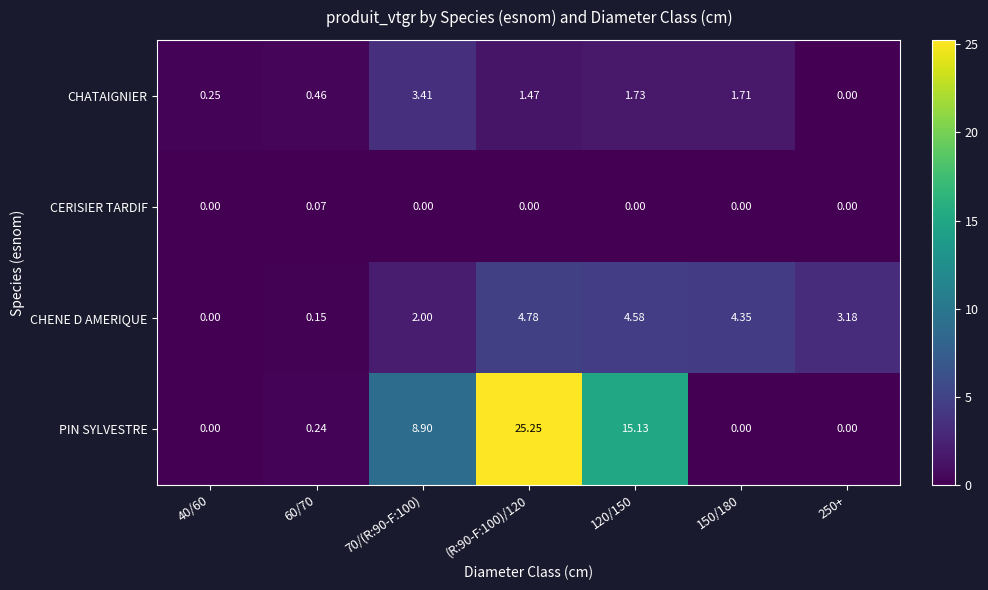

Which series has the largest range (max minus min)?

PIN SYLVESTRE